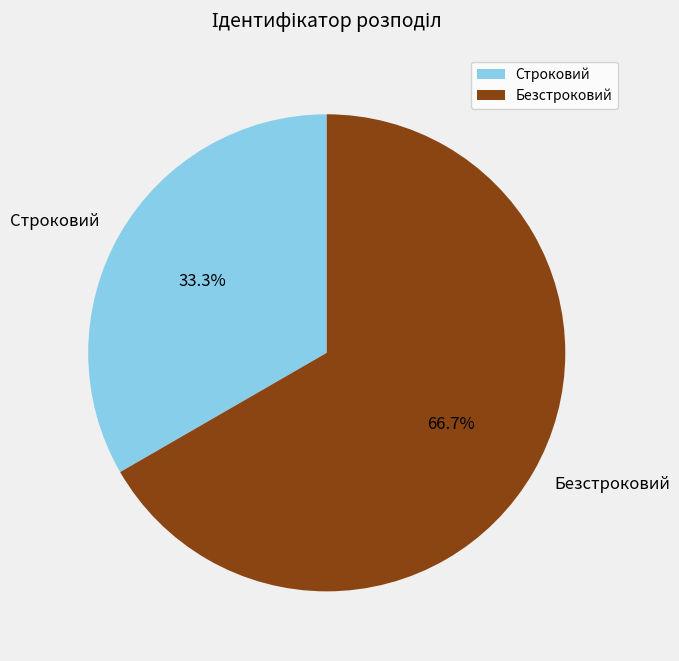

How many slices are in this pie chart?

2